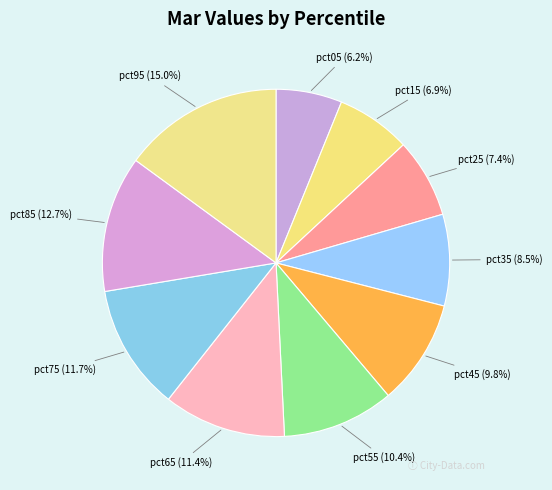

Which has a higher value, pct35 (8.5%) or pct55 (10.4%)?

pct55 (10.4%)